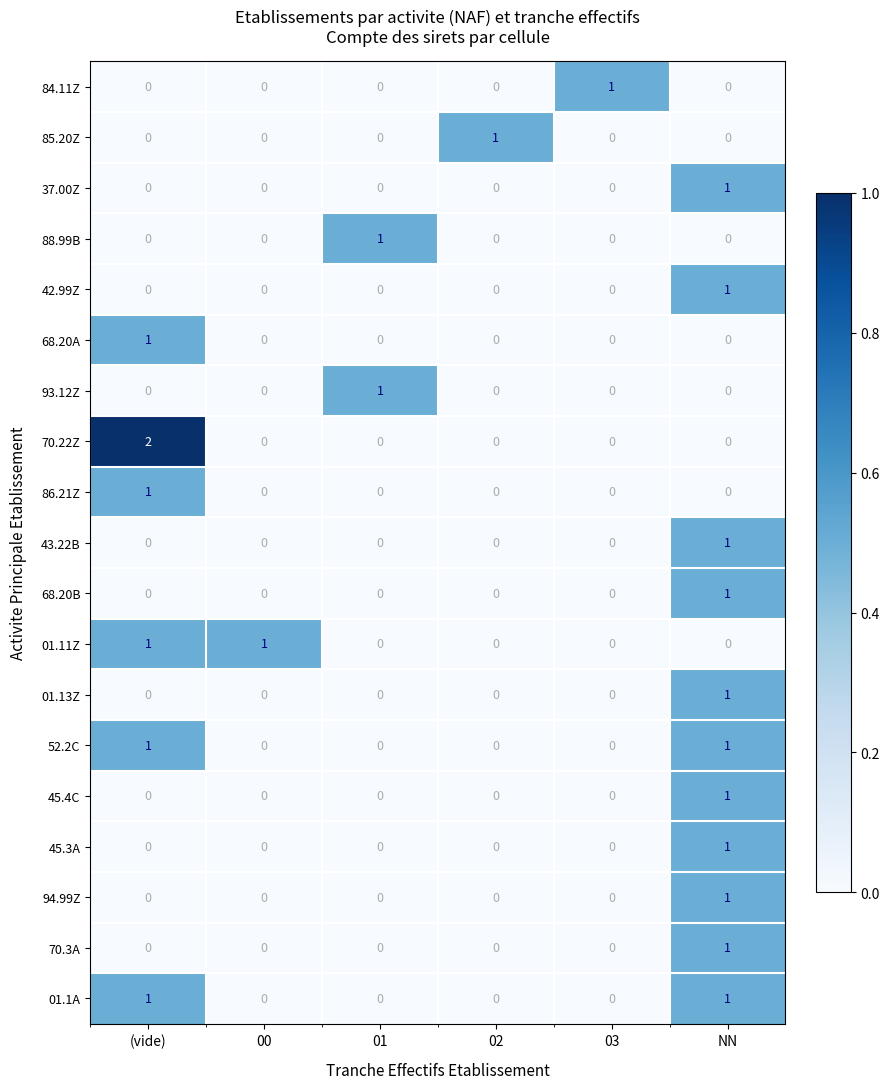

Which series has the widest spread of values?

70.22Z